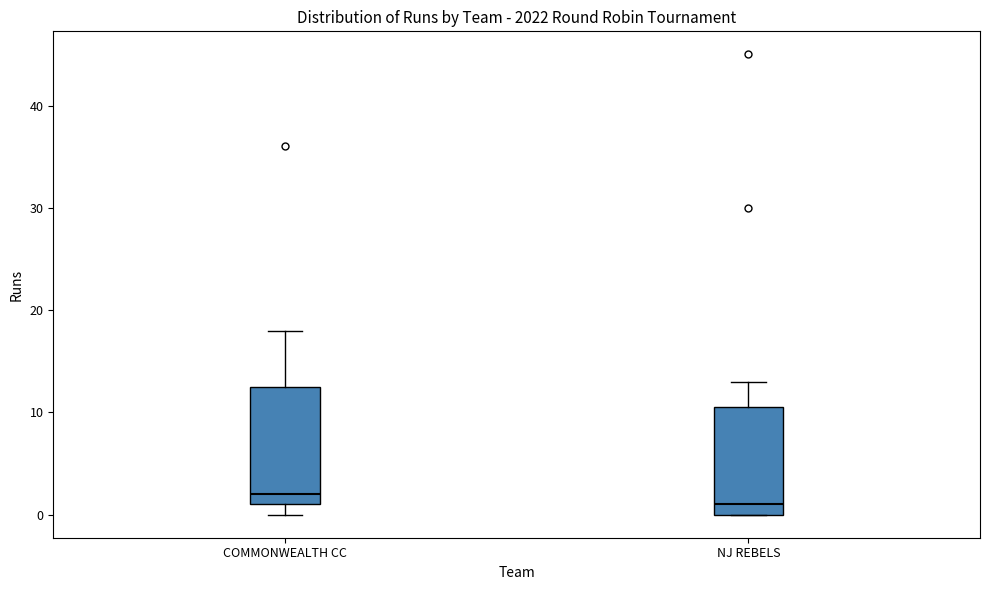

Where is the upper edge of the box for COMMONWEALTH CC on the y-axis? The values are not printed on the chart, so give them approximately, as read against the axis.

13